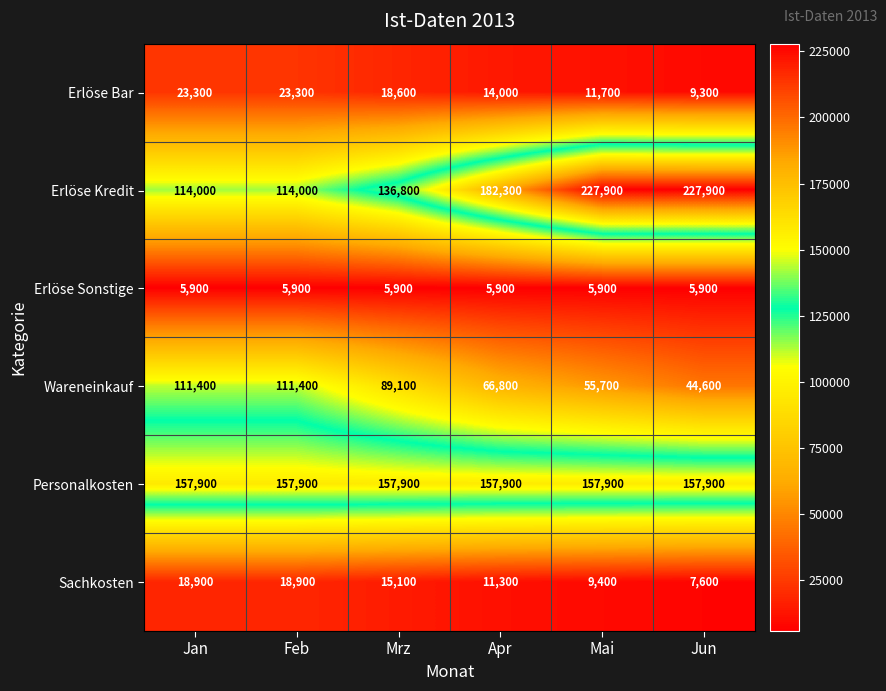

What is the difference between the highest and lowest values at Apr?

176400